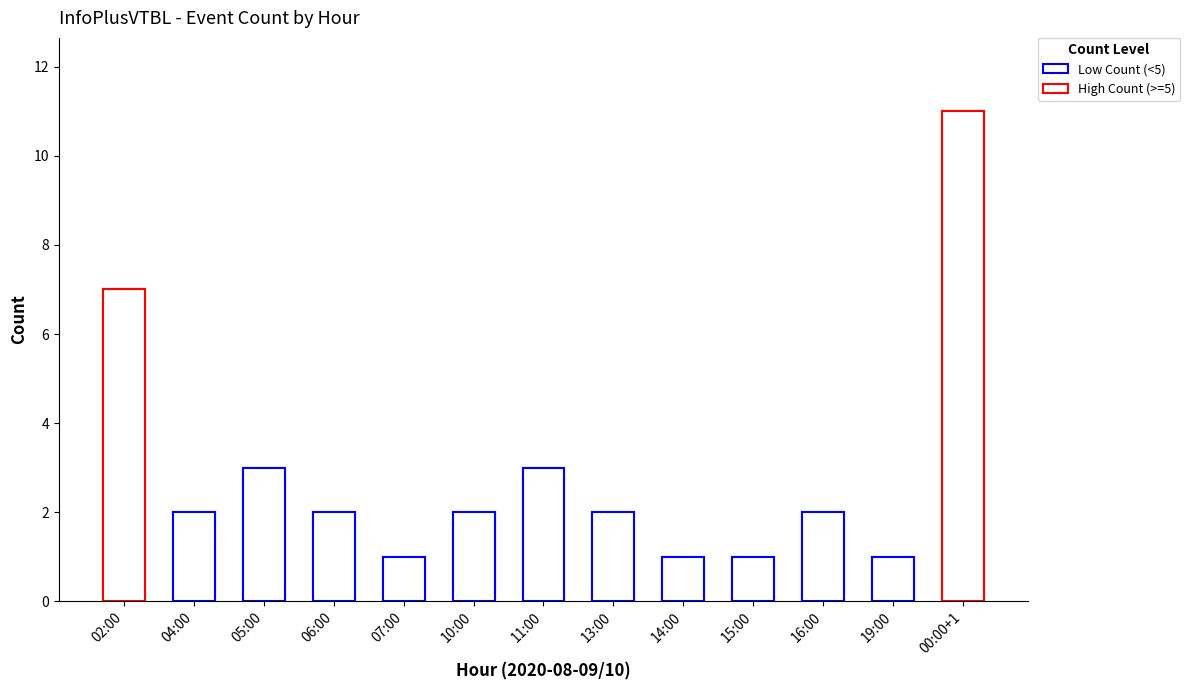

The value at 07:00 is 0. True or false?

False